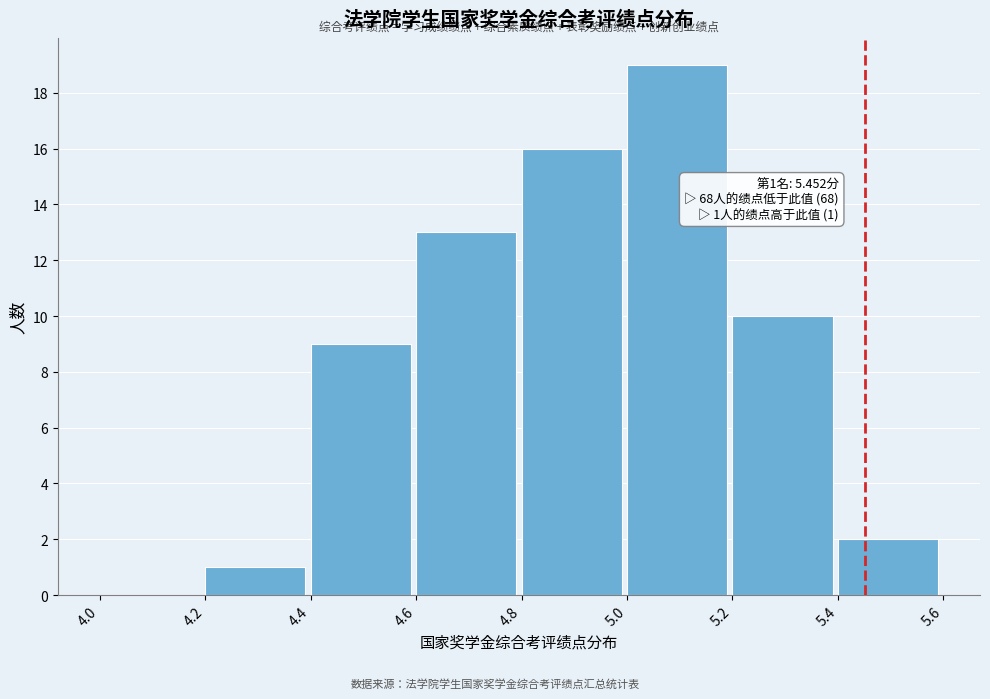

Which range on the x-axis has the tallest bar?

5.0 to 5.2